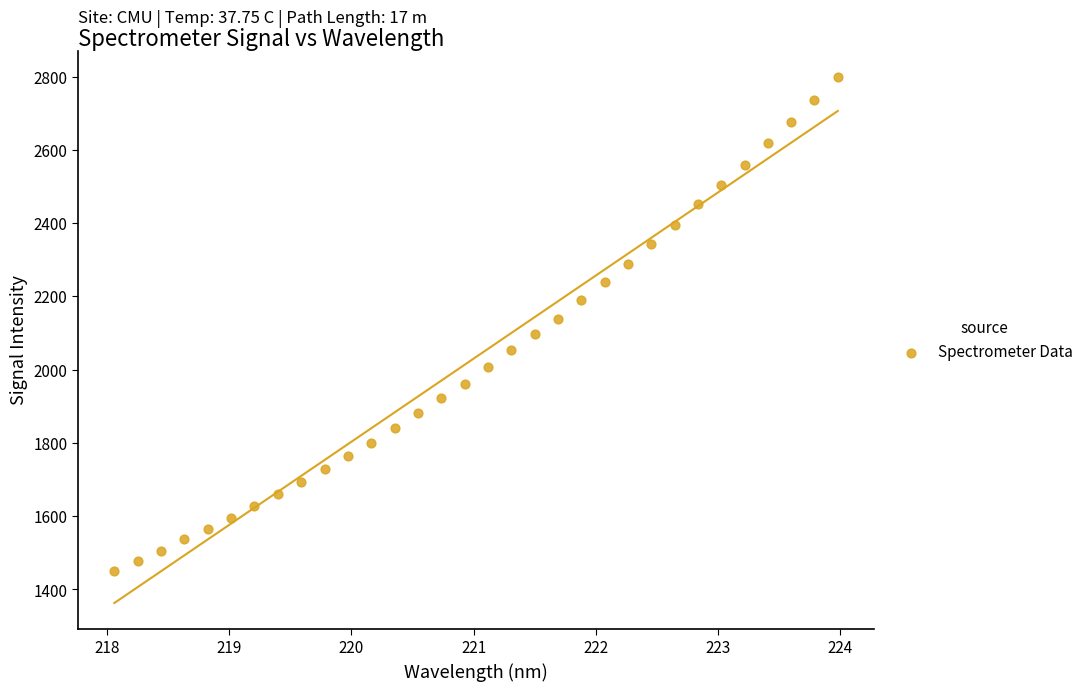

What is the range of Y values (max minus min)?

1348.1